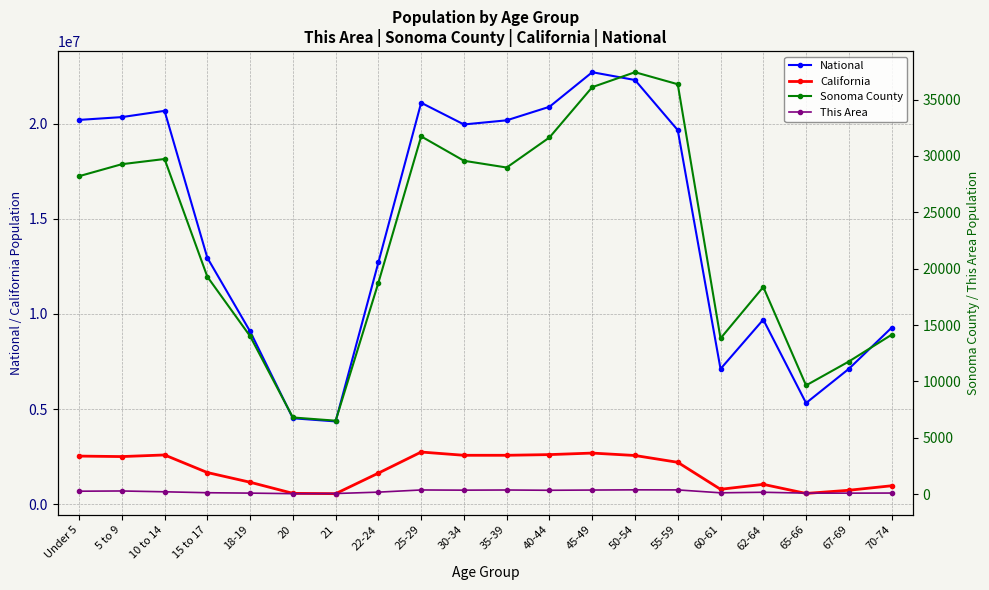

What is the greatest value displayed?

22708591